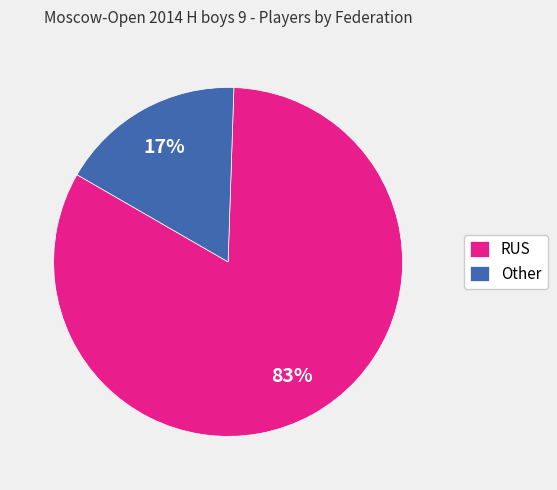

To the nearest percent, what portion does Other represent?

17%